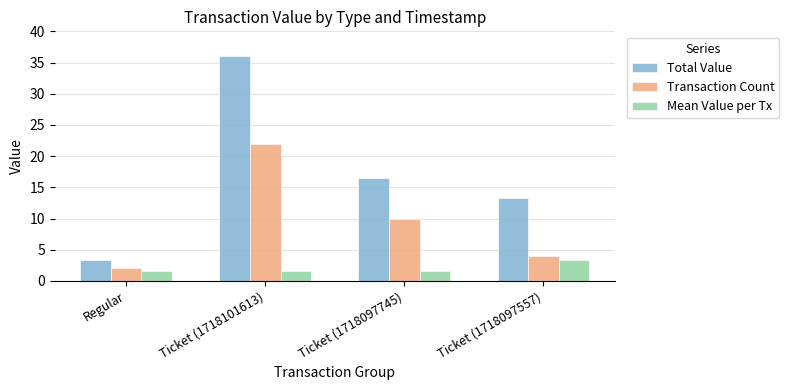

At which label does Transaction Count reach its minimum?

Regular